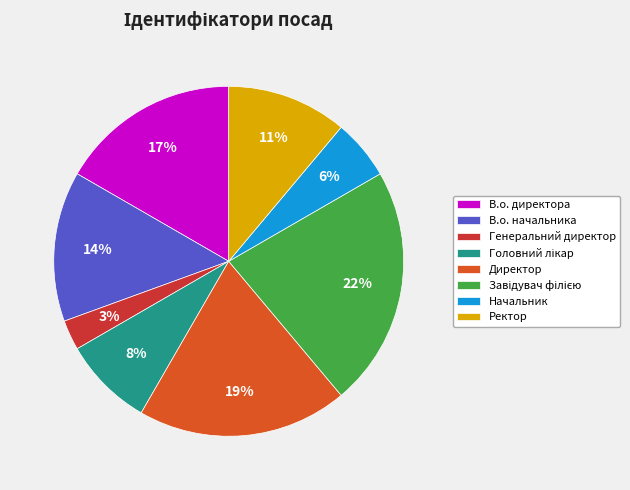

Which has a higher value, Начальник or Ректор?

Ректор